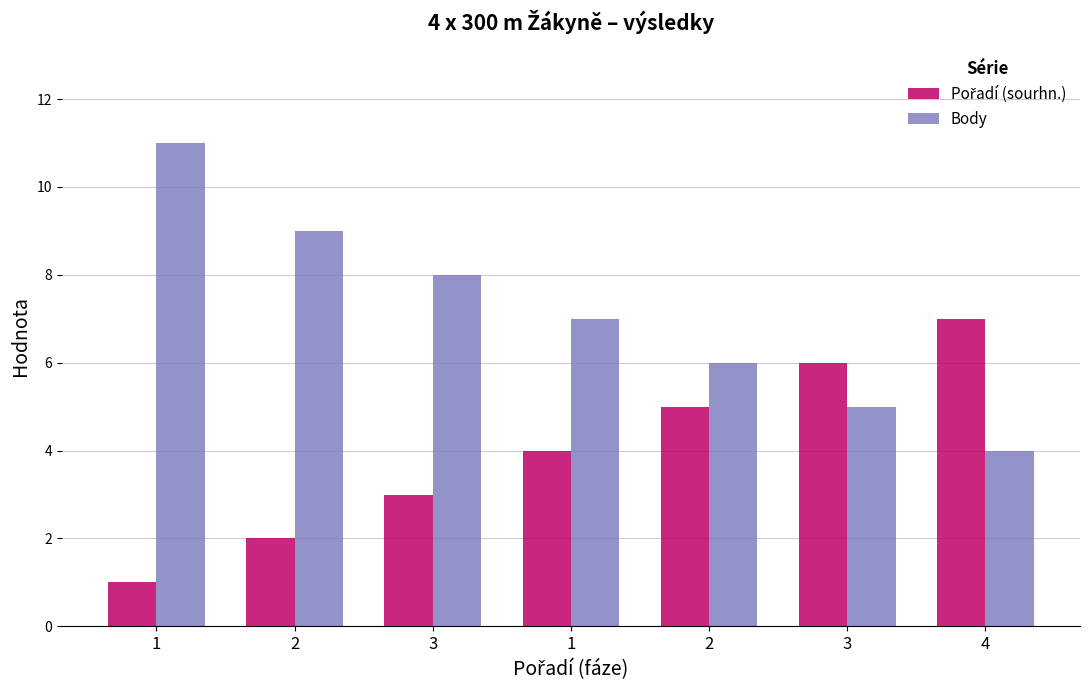

At 4, list the series in order from smallest to largest.

Body, Pořadí (sourhn.)